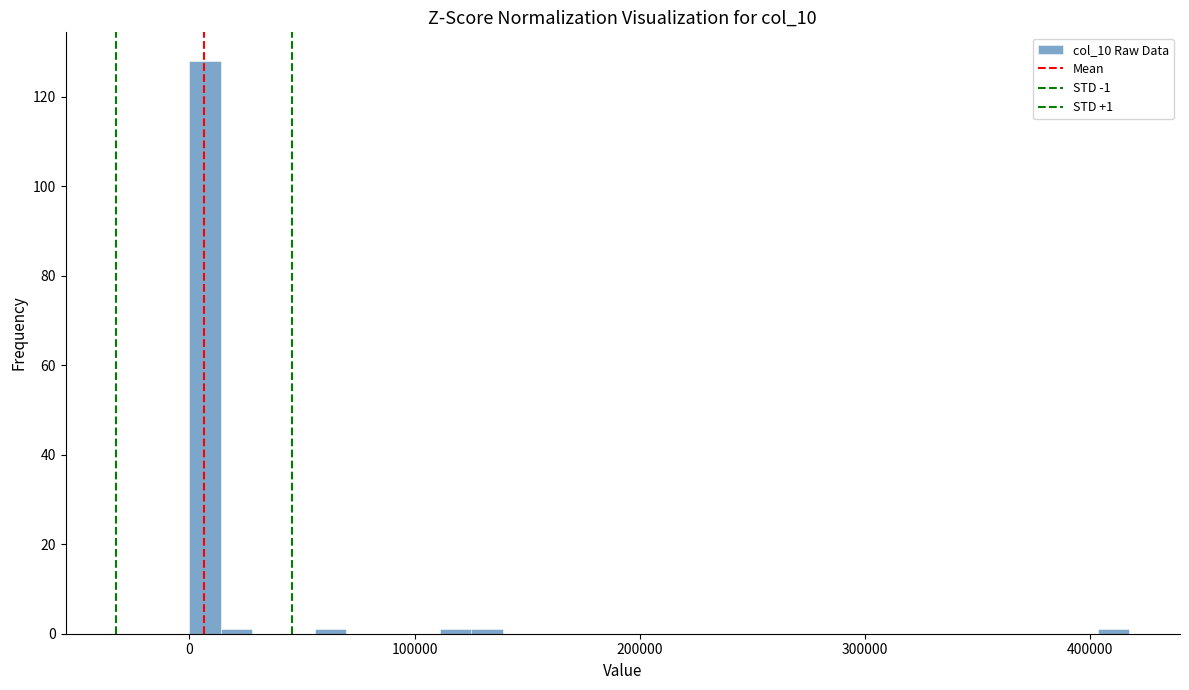

Read against the x-axis, roughly where is the centre of the tallest bar?

10000